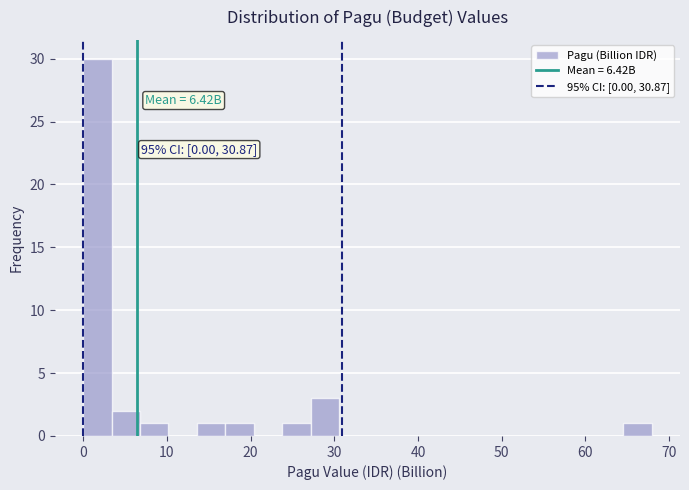

Read against the x-axis, roughly where is the centre of the tallest bar?

2